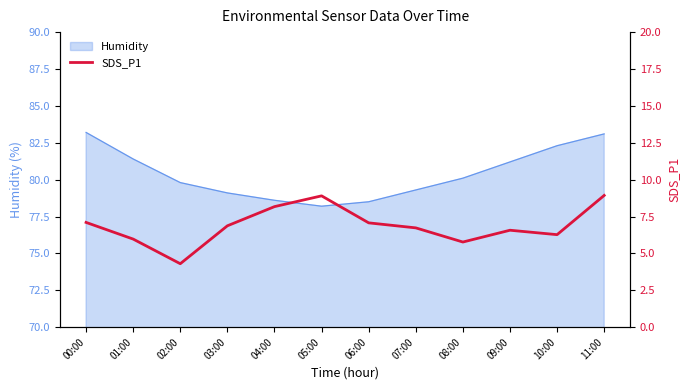

The value of Humidity at 11:00 is 83.1. True or false?

True